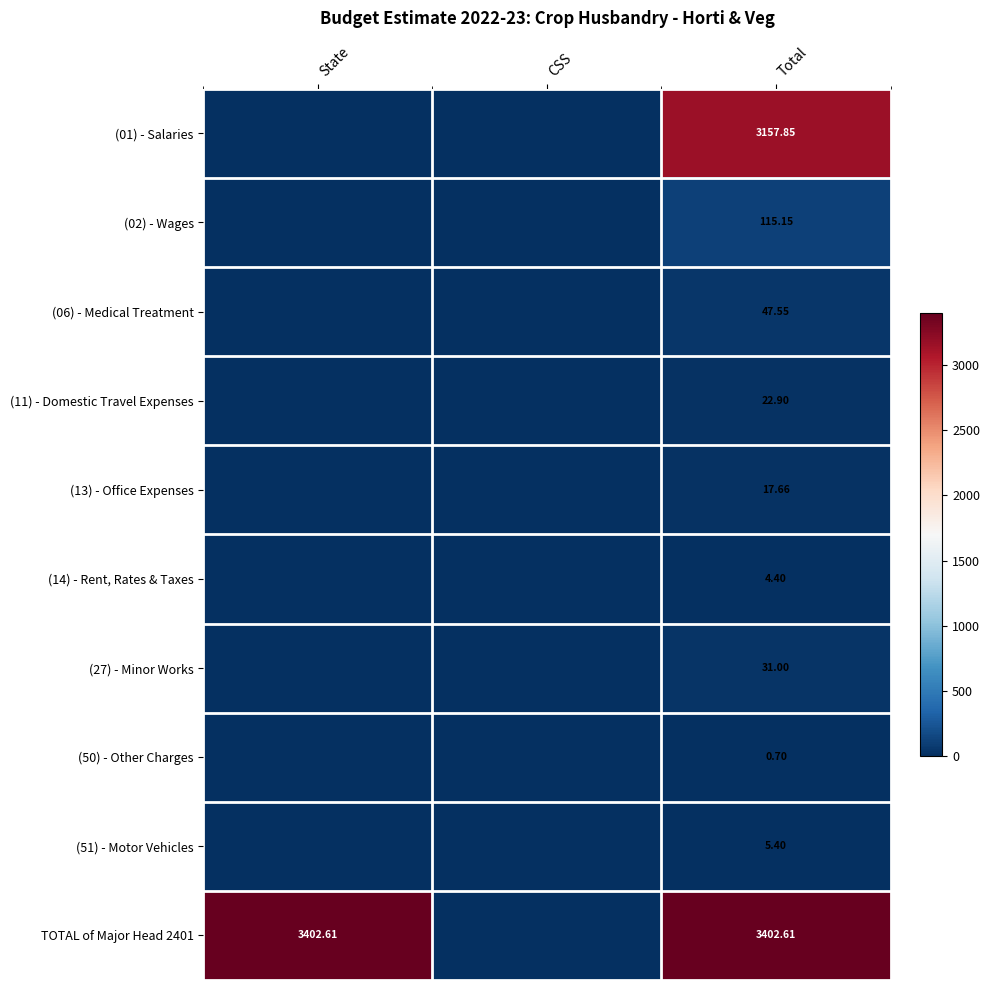

Where is (14) - Rent, Rates & Taxes nearest to the value 2?

State